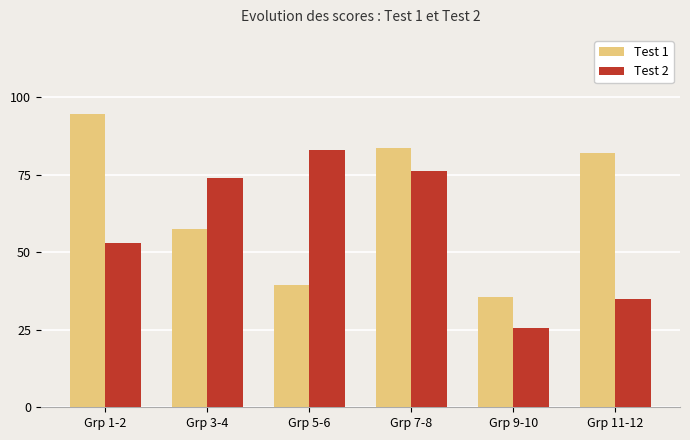

What is the maximum value for Test 2?

83.0